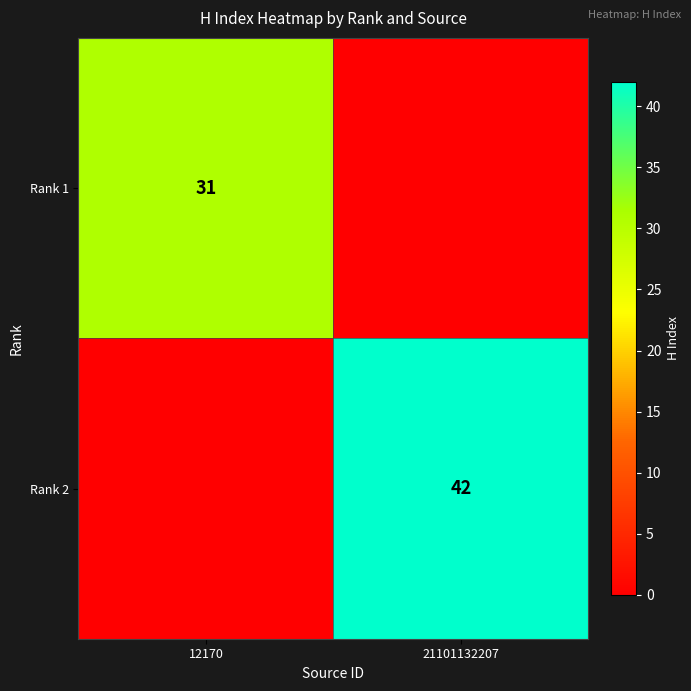

How many series are shown in this chart?

2